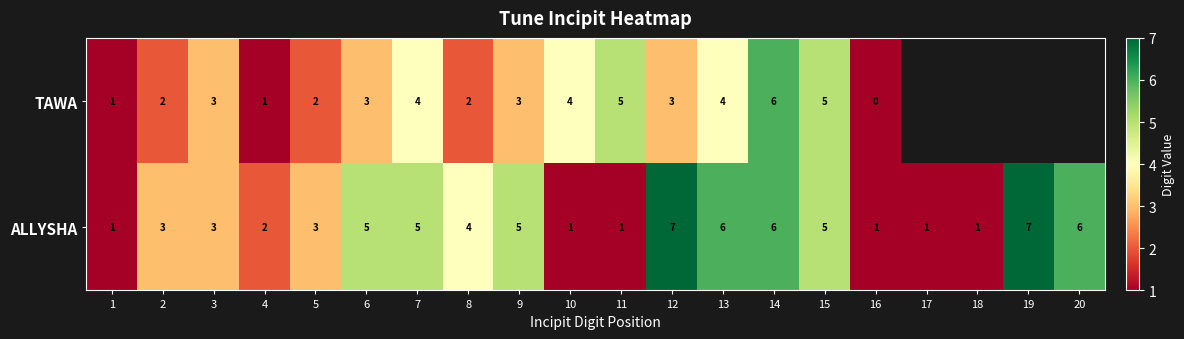

What is the total value across all series at 6?

8